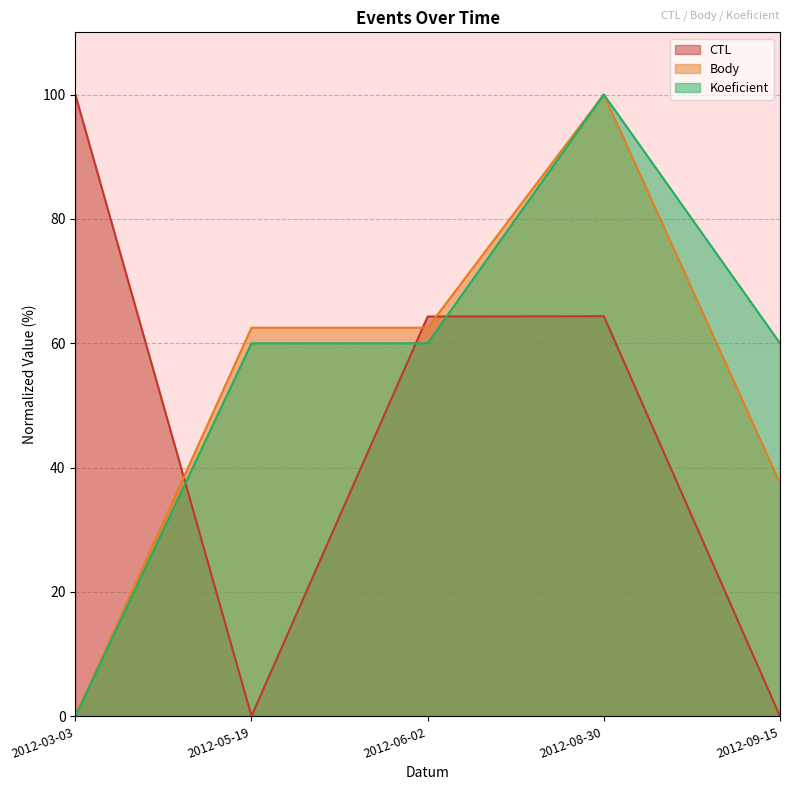

Which series has the largest total across all categories?

Koeficient